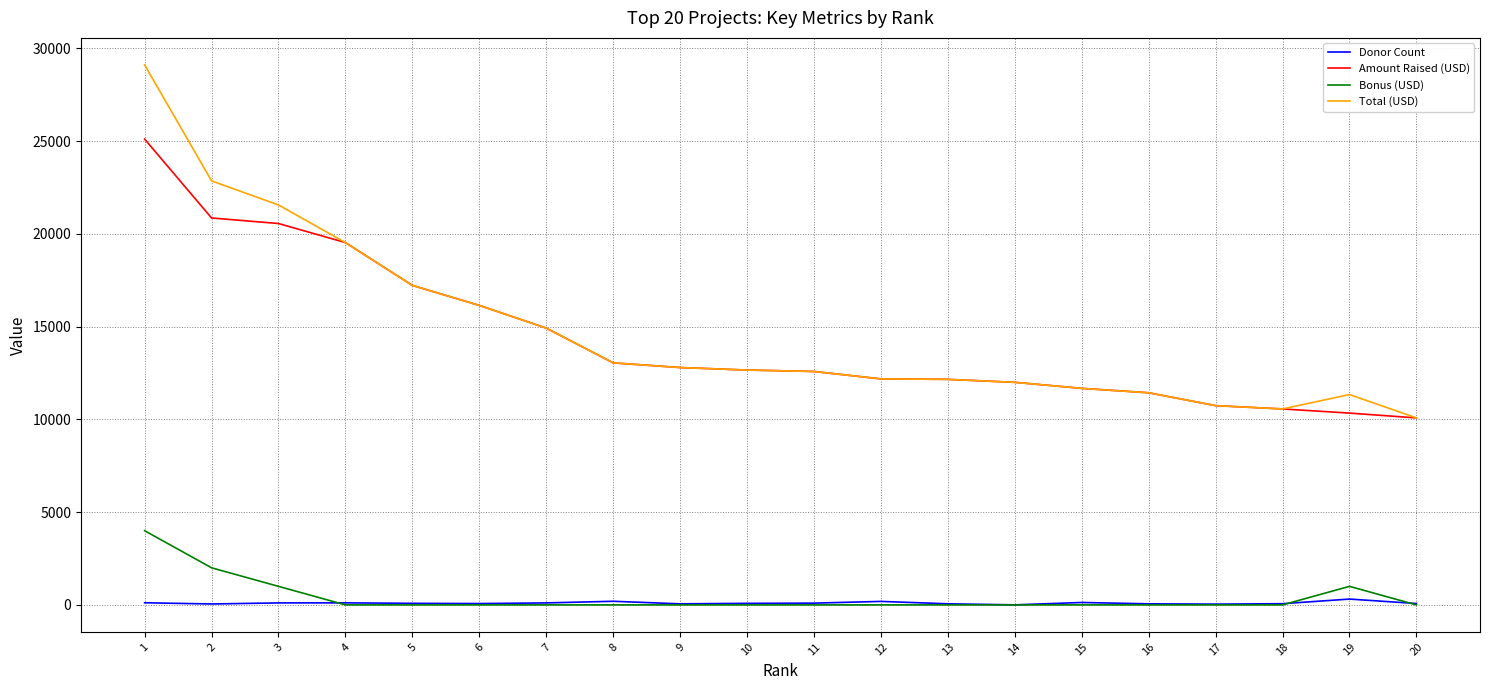

True or false: Donor Count and Total (USD) cross at least once.

False